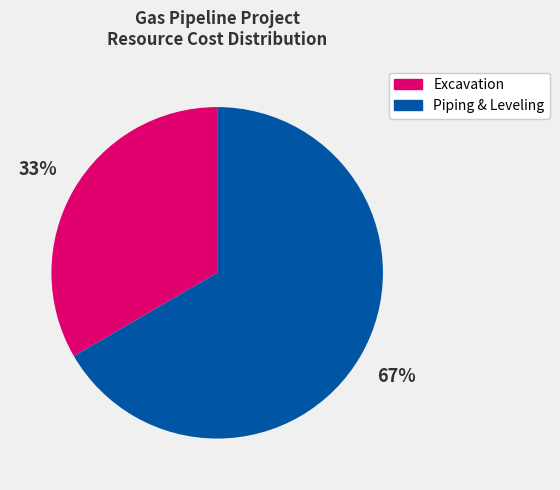

To the nearest percent, what is the average slice percentage?

50%